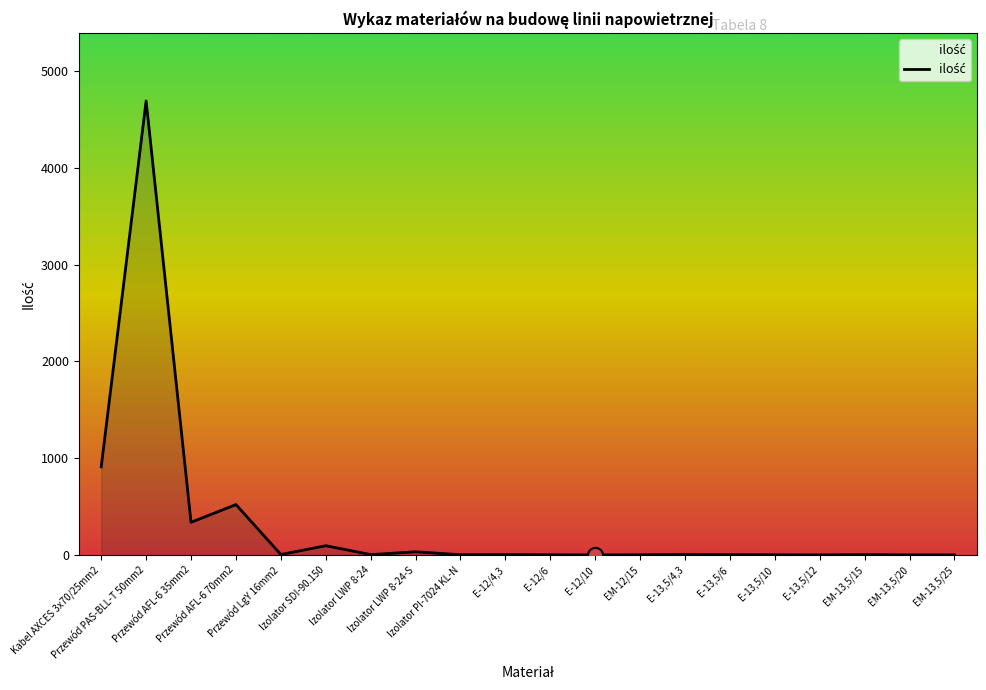

Approximately how many times larger is the value at Izolator PI-7024 KL-N compared to EM-13,5/25?

3.0